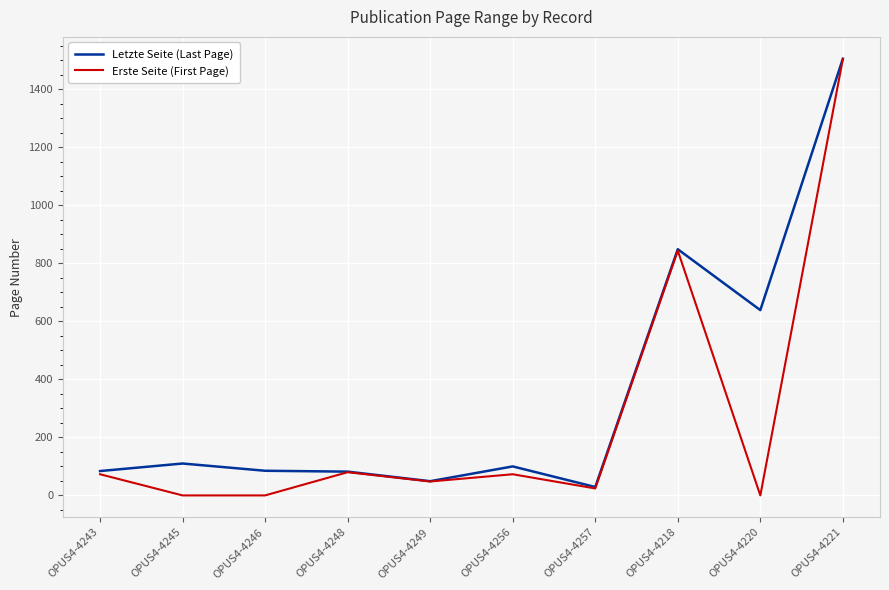

Which series has the largest range (max minus min)?

Erste Seite (First Page)